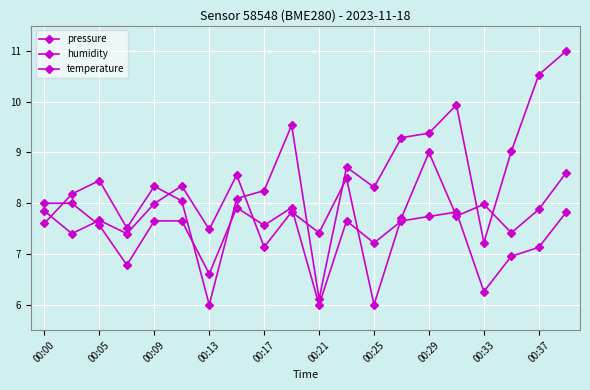

How many lines are shown in the chart?

3